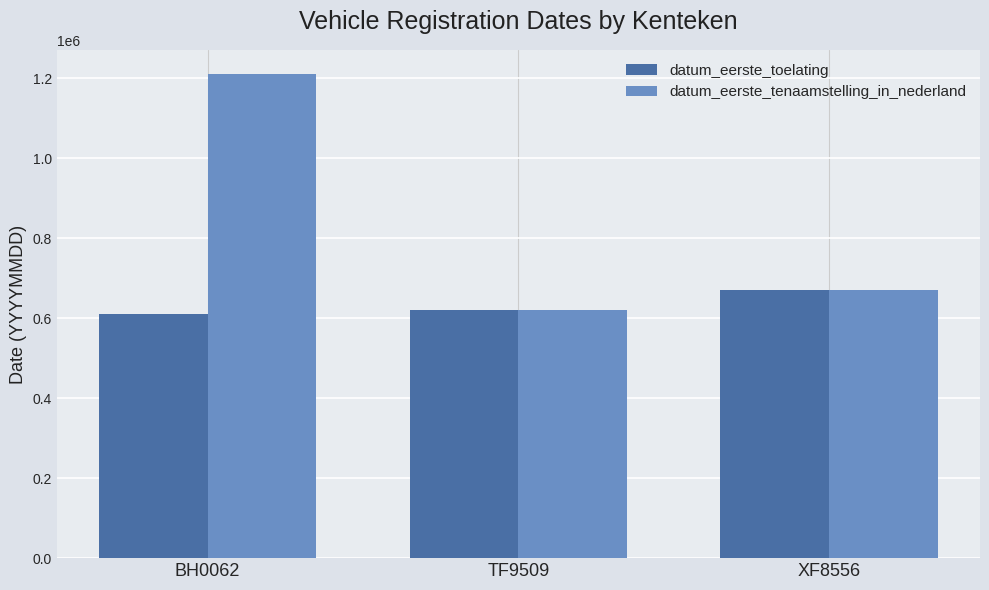

What is the label of the 3rd bar from the left?

XF8556